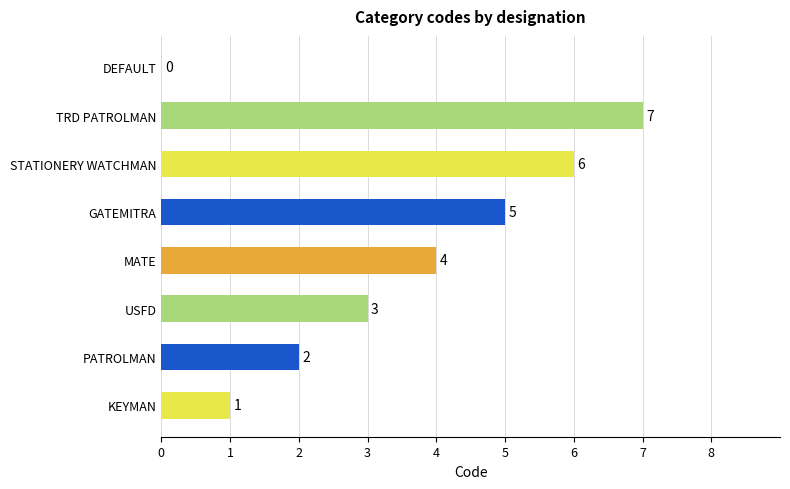

Count the number of categories in the chart.

8